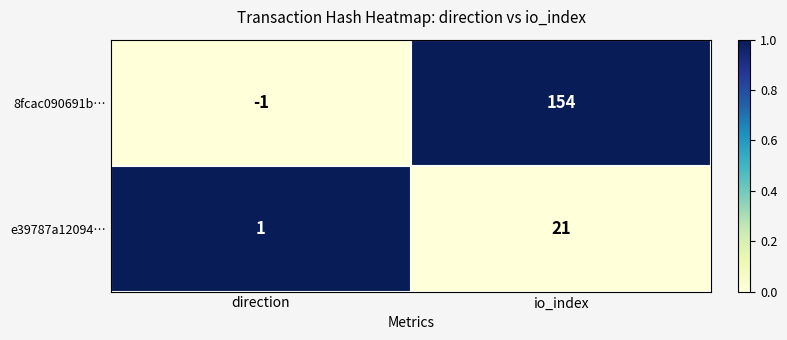

How many data points does each series have?

2